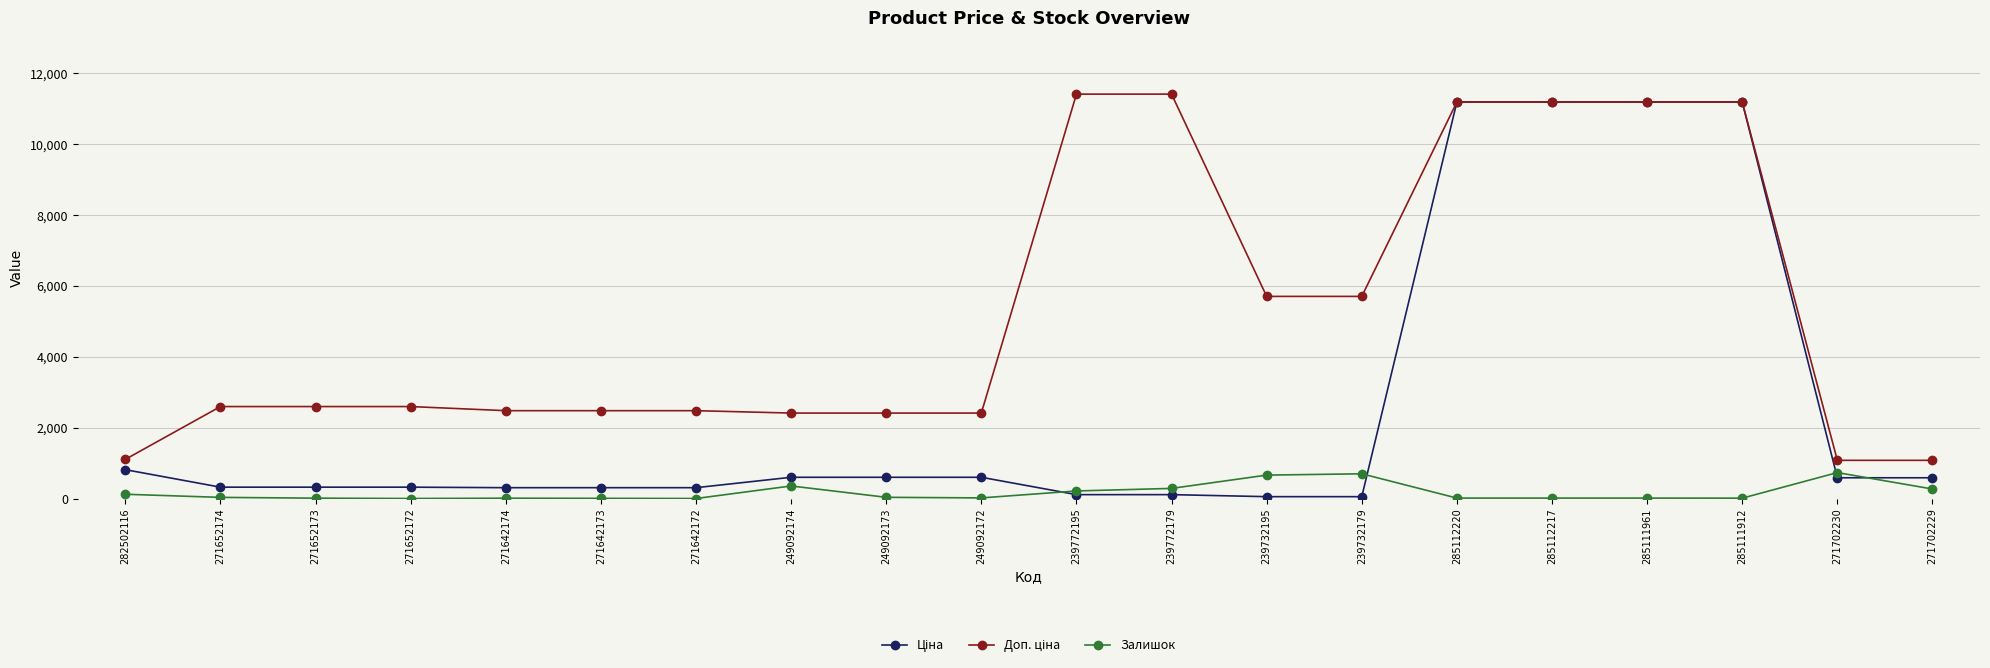

What is the total value across all series at 271642172?

2797.7